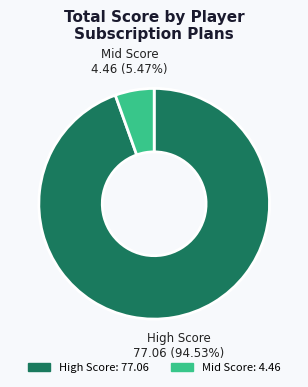

Does any single category account for the majority?

Yes